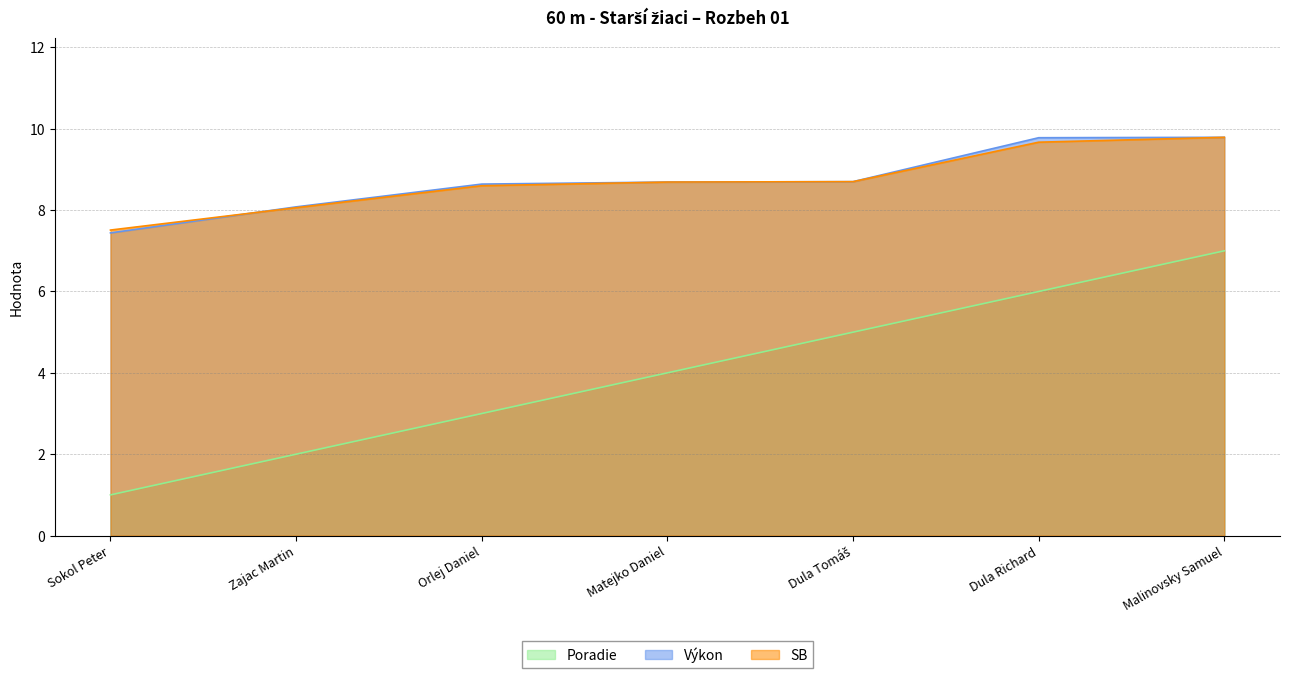

Between Orlej Daniel and Zajac Martin, which is larger?

Orlej Daniel